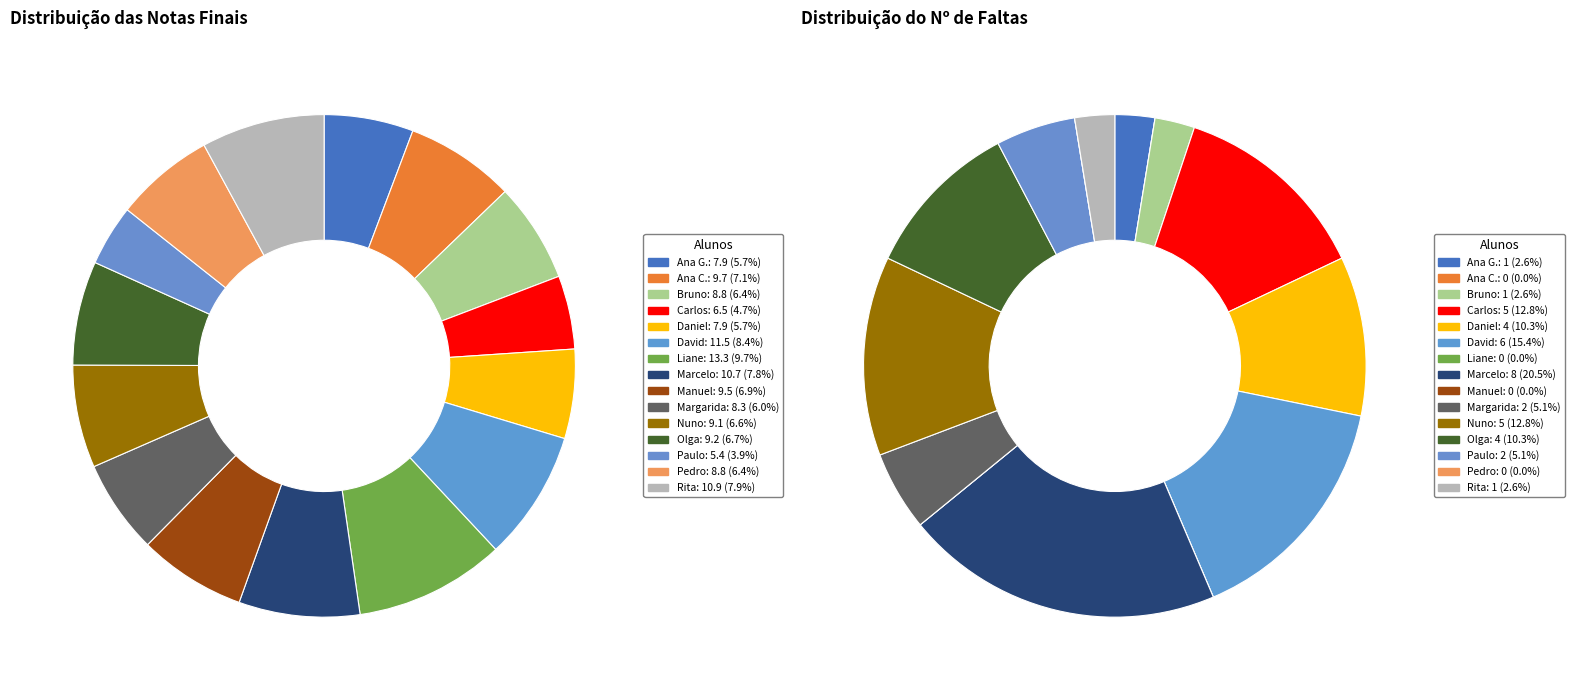

The Margarida slice represents 5% of the pie. True or false?

True